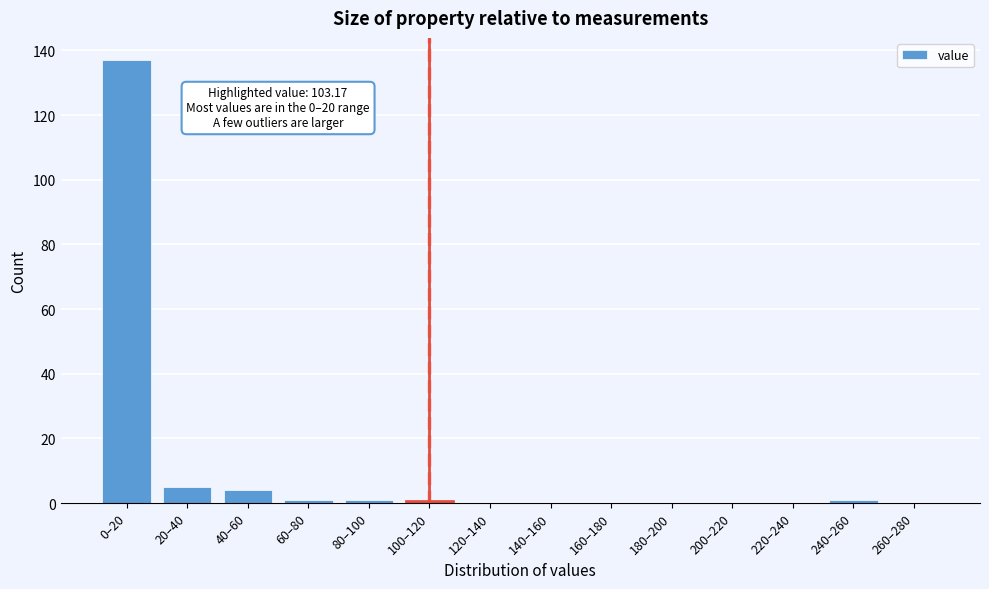

Reading left to right, transcribe all the data shown in this chart.

0–20=137	20–40=5	40–60=4	60–80=1	80–100=1	100–120=1	120–140=0	140–160=0	160–180=0	180–200=0	200–220=0	220–240=0	240–260=1	260–280=0